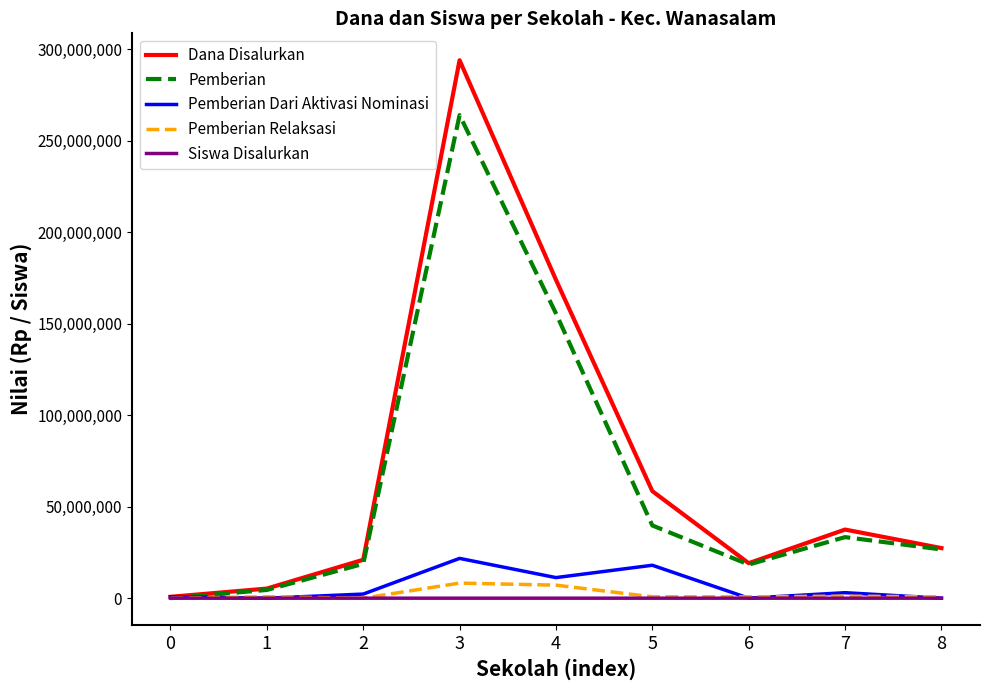

Which series has the largest range (max minus min)?

Dana Disalurkan